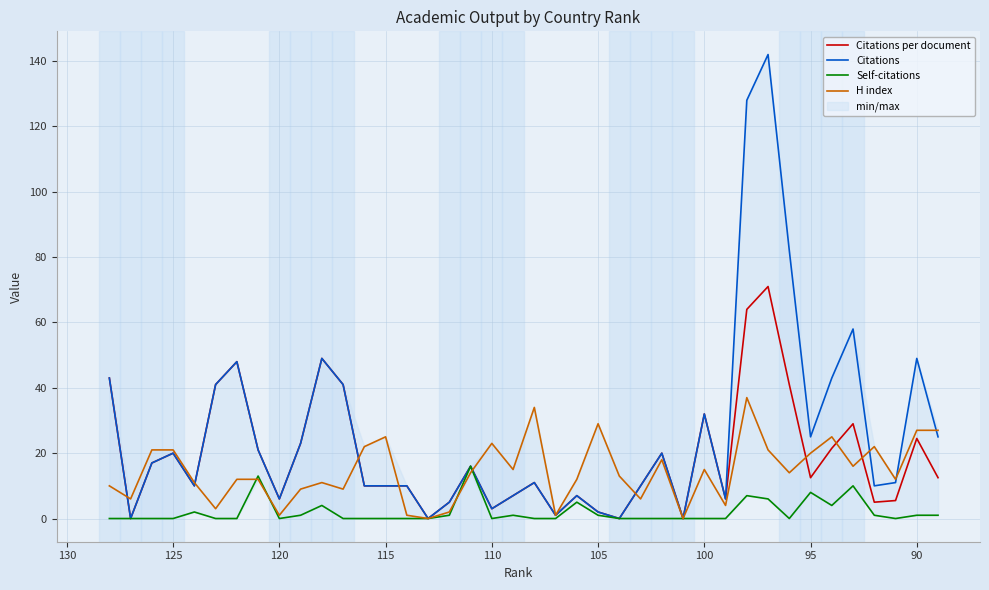

True or false: Citations and Self-citations cross at least once.

False